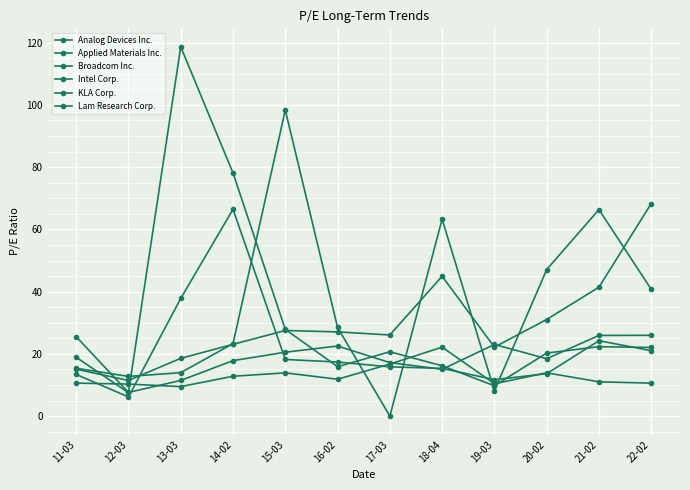

What is the spread (max minus min) of values at 19-03?

14.9